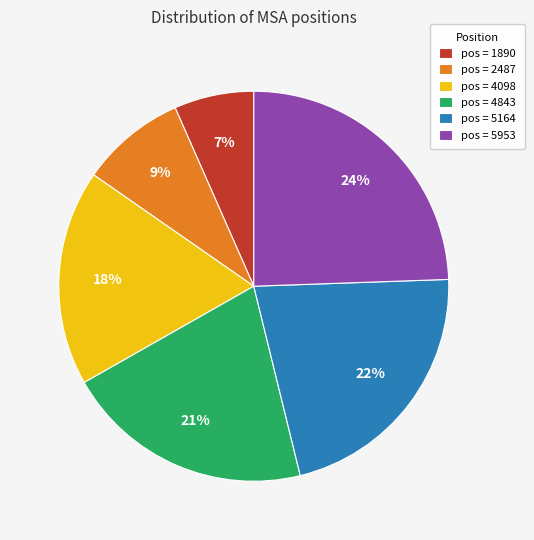

How many segments does this pie chart have?

6